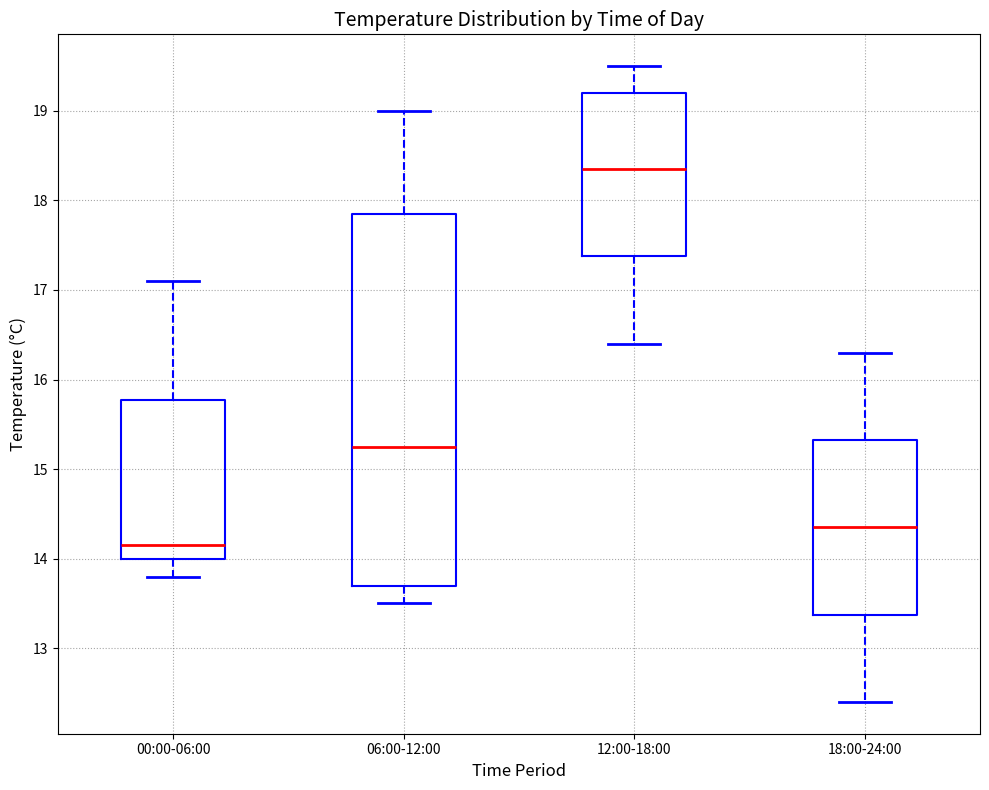

Reading left to right, transcribe this box plot: for each box, give where its median line is, the range the box spans, and where its two whiskers end, as read against the y-axis. The values are not printed on the chart, so give them approximately, as read against the axis.

00:00-06:00: median 14.2, box 14.0 to 15.8, whiskers 13.8 to 17.1
06:00-12:00: median 15.3, box 13.7 to 17.9, whiskers 13.5 to 19.0
12:00-18:00: median 18.4, box 17.4 to 19.2, whiskers 16.4 to 19.5
18:00-24:00: median 14.4, box 13.4 to 15.3, whiskers 12.4 to 16.3